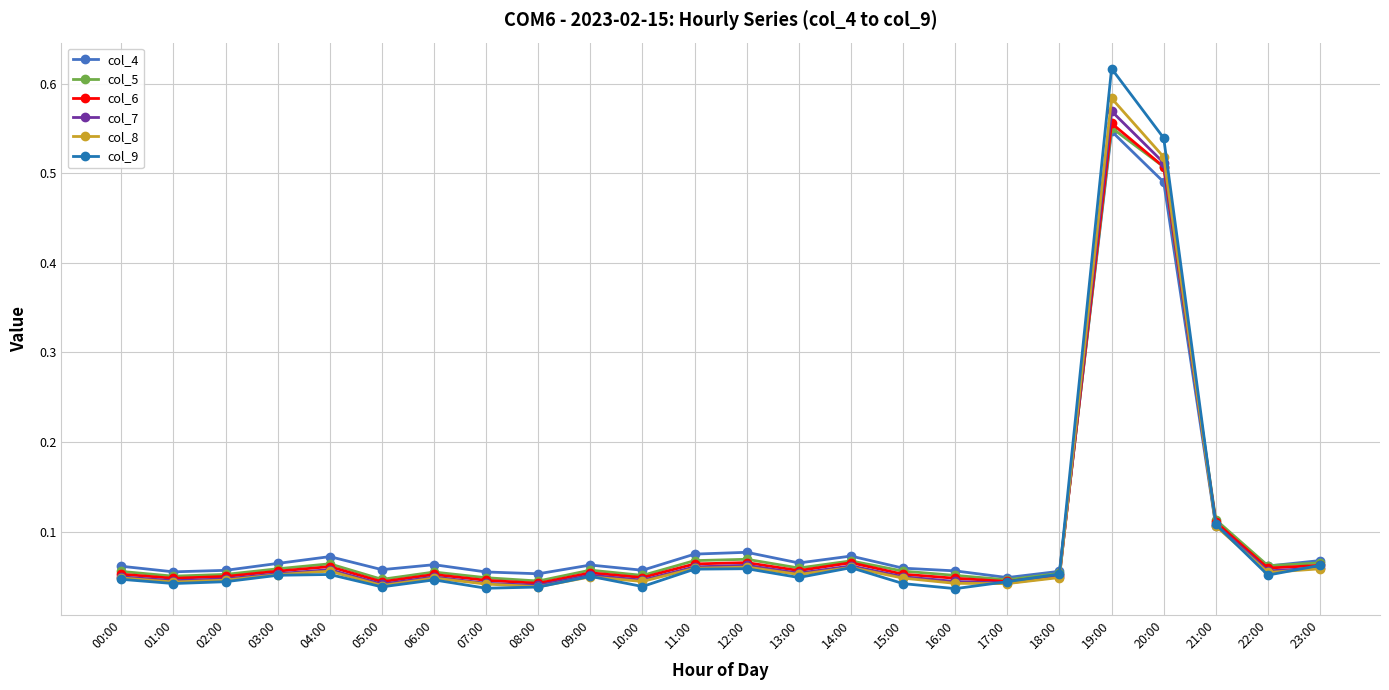

Is the value of col_9 at 17:00 greater than the value of col_8 at 11:00?

No